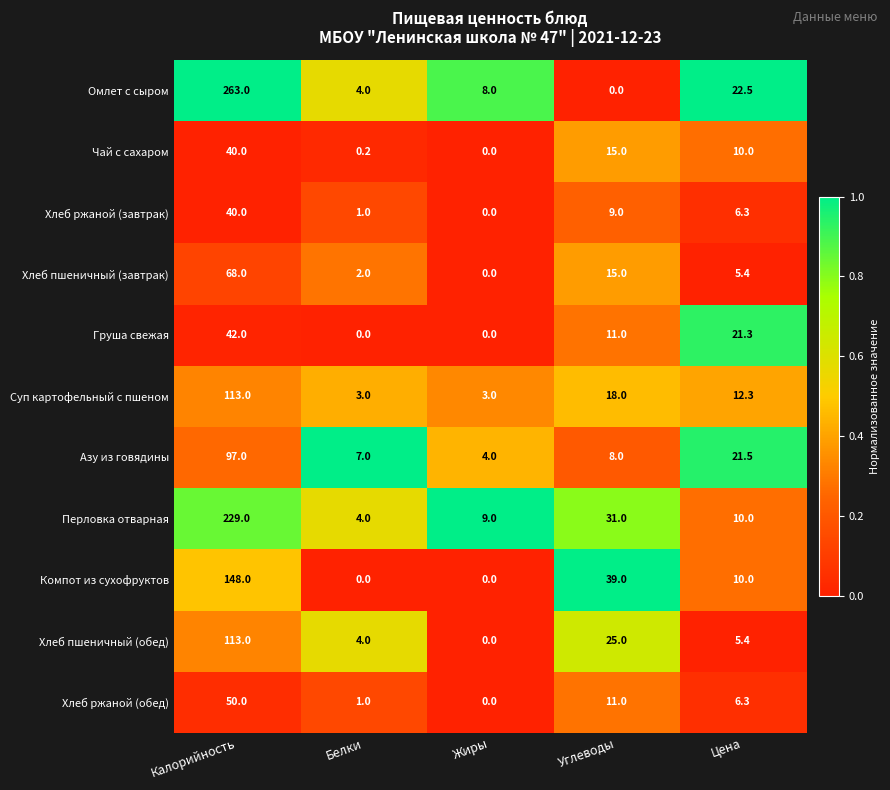

What is the spread (max minus min) of values at Цена?

17.1